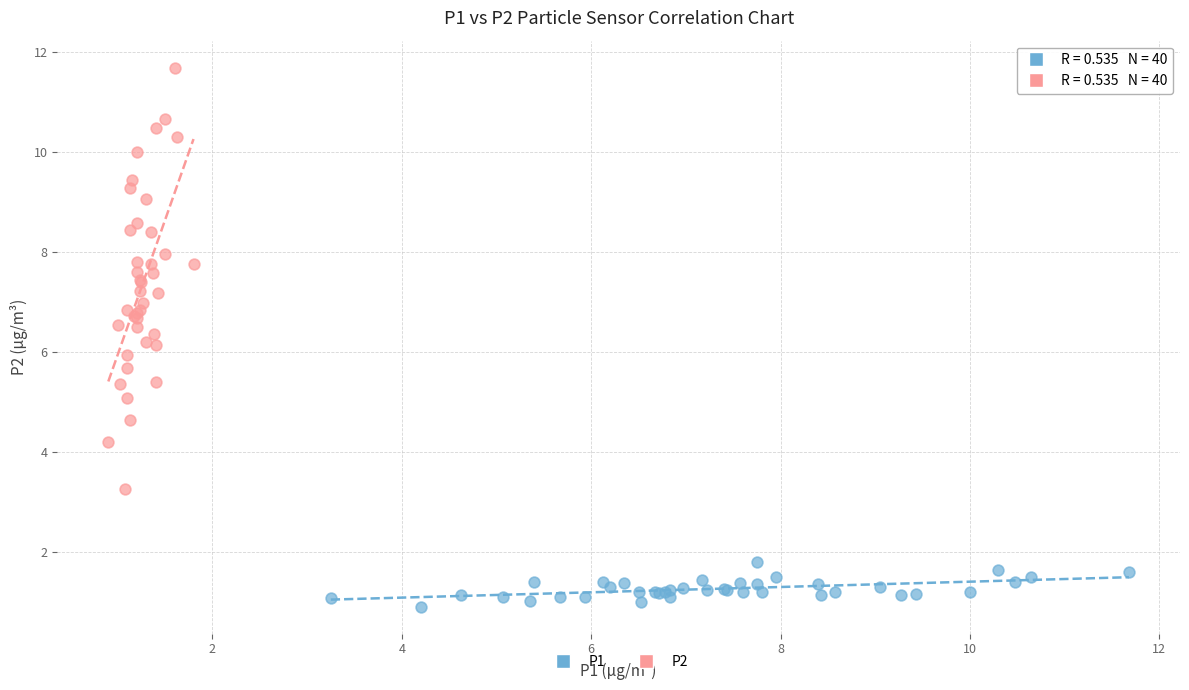

What are all the series names shown in the legend?

P1, P2